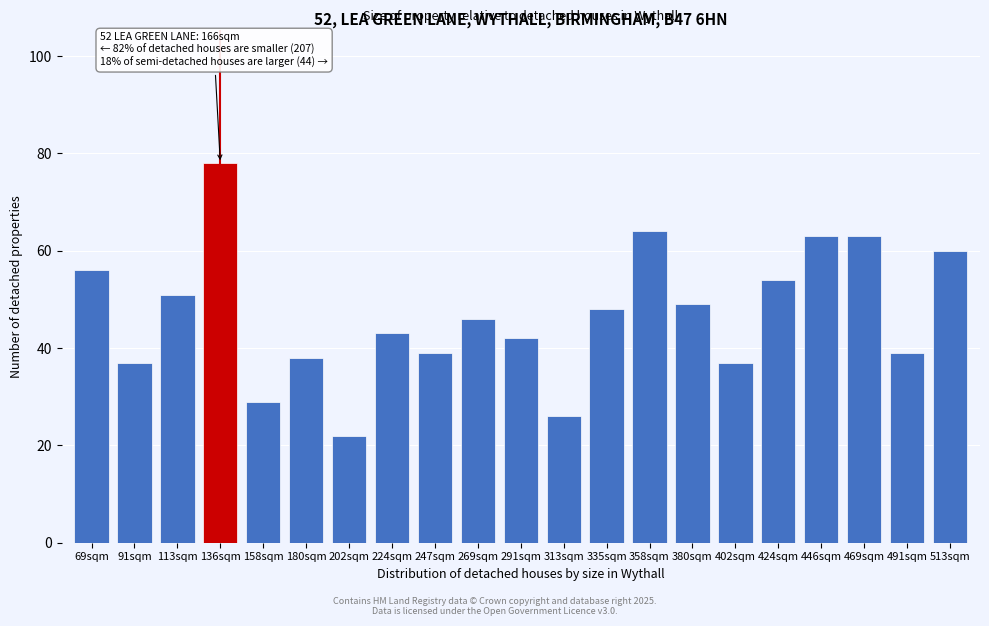

Reading right to left, transcribe all the data shown in this chart.

60	39	63	63	54	37	49	64	48	26	42	46	39	43	22	38	29	78	51	37	56